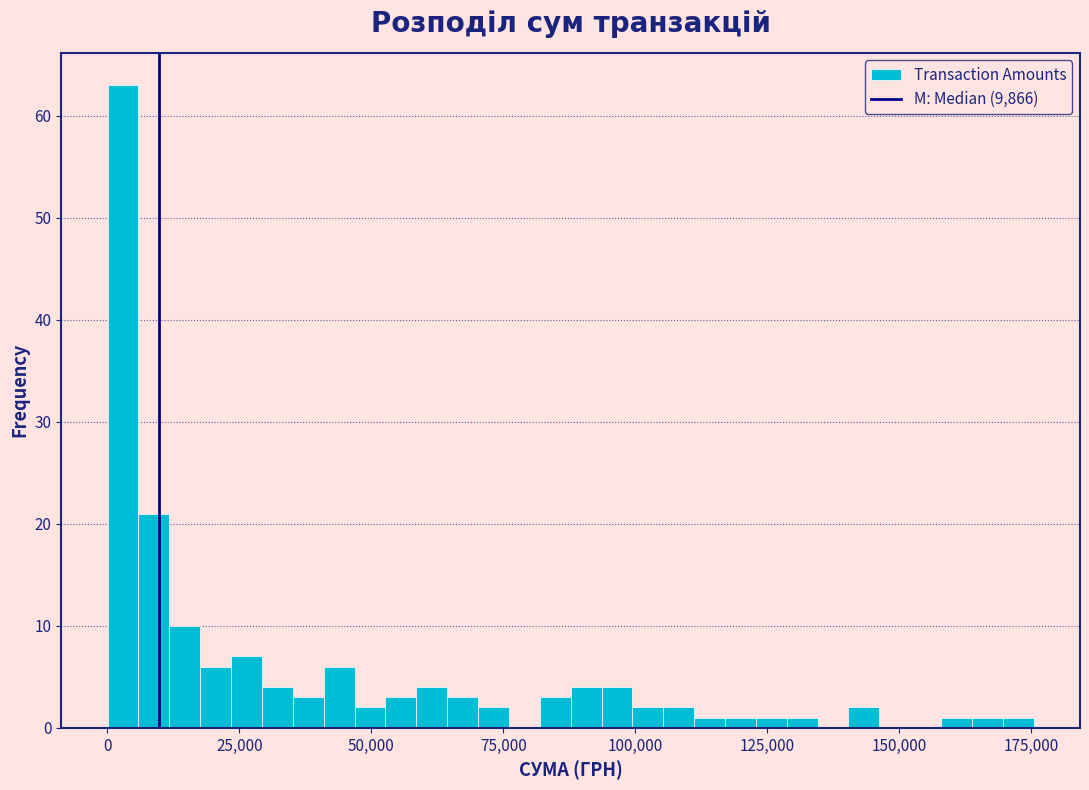

Around what value on the x-axis is the tallest bar? Give the approximate position of its centre, as read against the axis.

5000